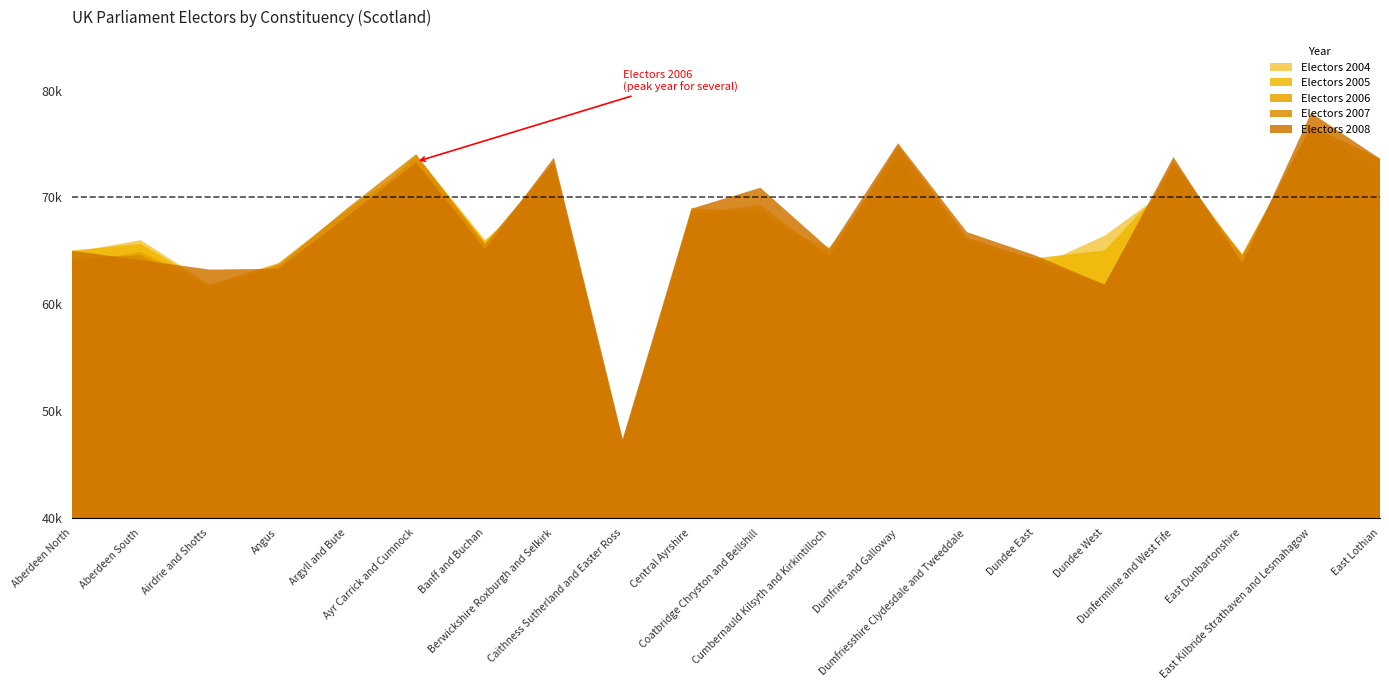

Which series has the widest spread of values?

Electors 2008